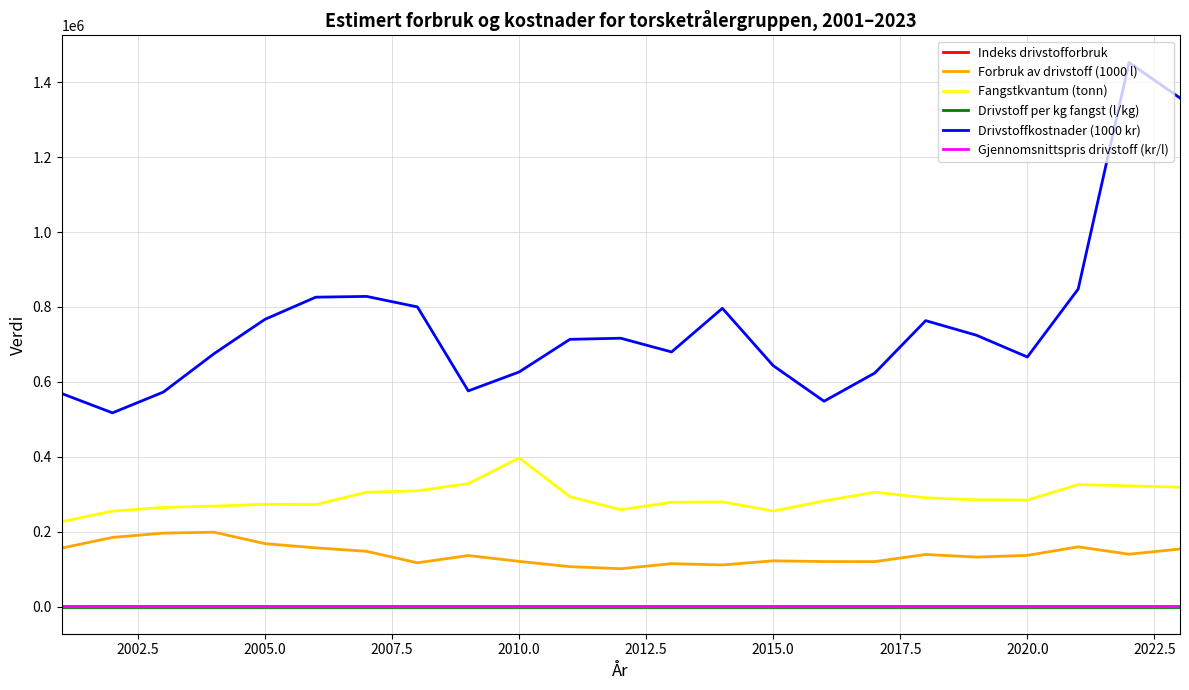

What are all the series names shown in the legend?

Indeks drivstofforbruk, Forbruk av drivstoff (1000 l), Fangstkvantum (tonn), Drivstoff per kg fangst (l/kg), Drivstoffkostnader (1000 kr), Gjennomsnittspris drivstoff (kr/l)